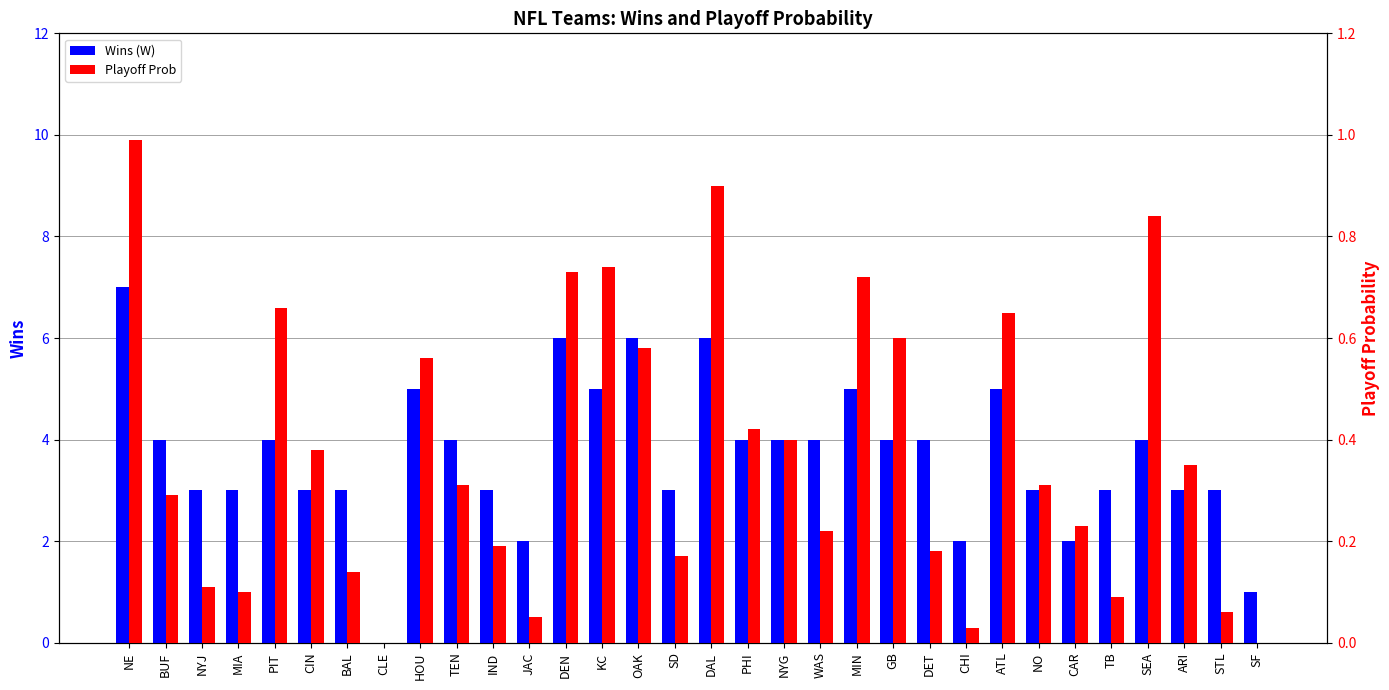

What are all the series names shown in the legend?

Wins (W), Playoff Prob